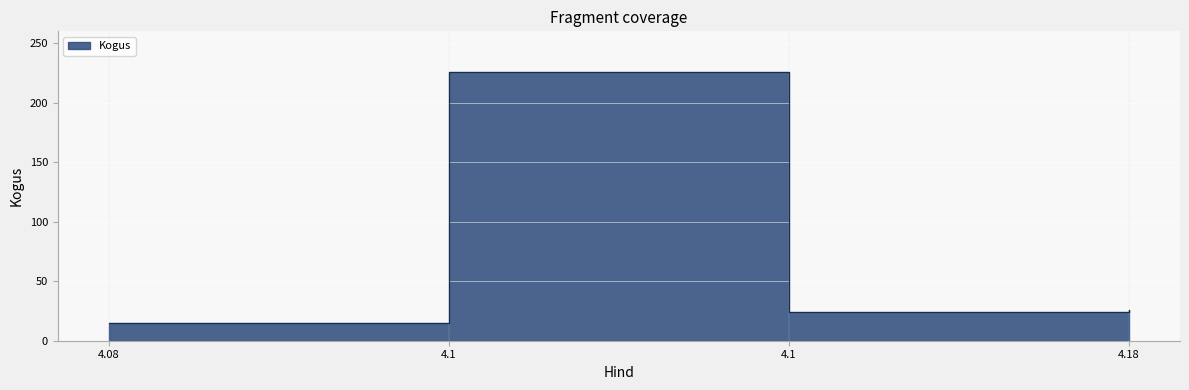

Is this an area chart (filled region under the line)?

No